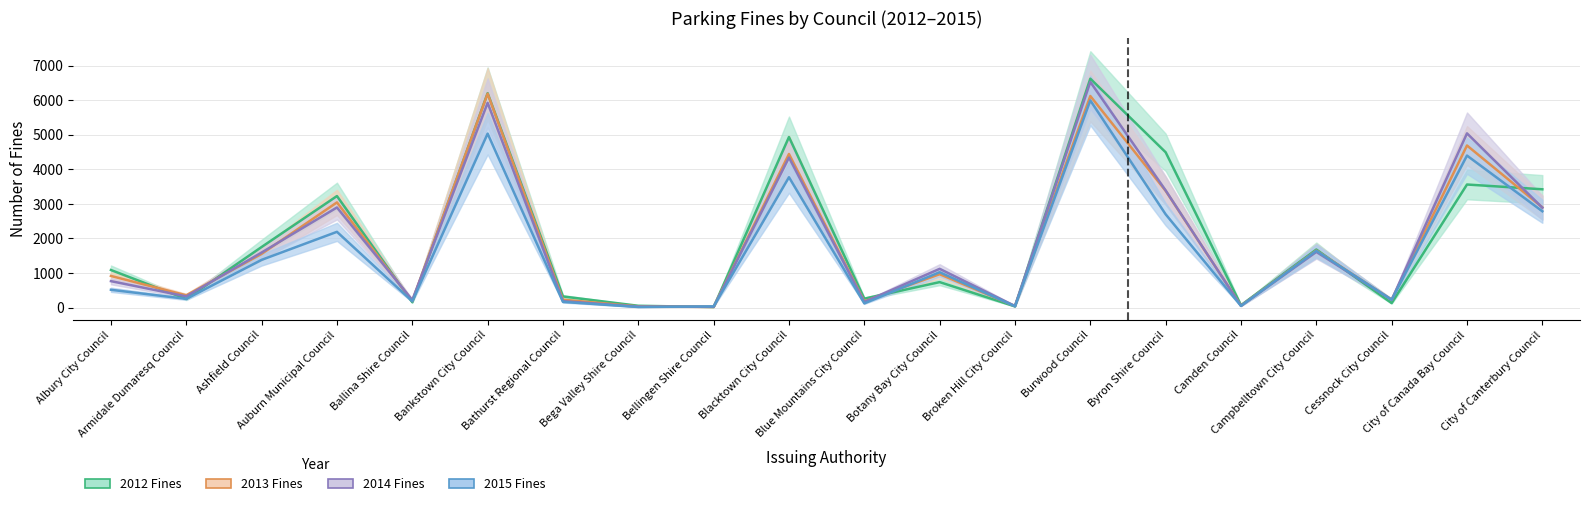

Is the value of Number 2013 at Burwood Council greater than the value of Number 2014 at Camden Council?

Yes